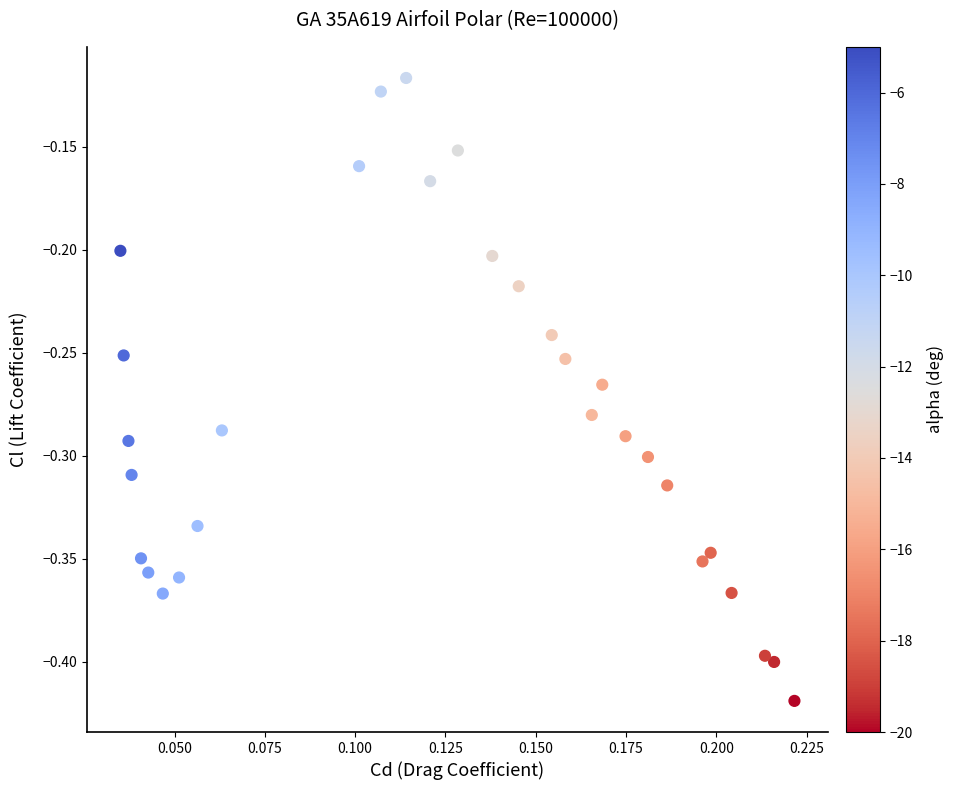

What is the range of Y values (max minus min)?

0.3